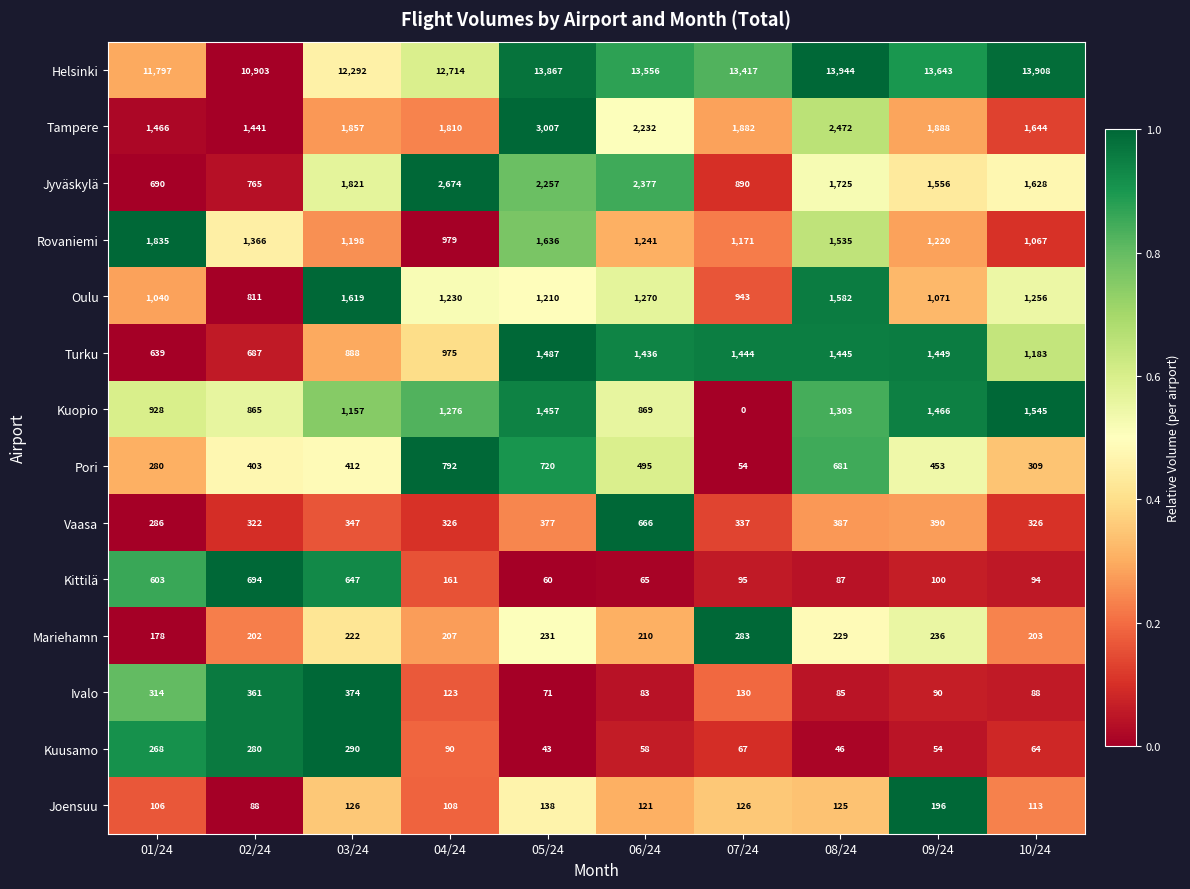

How many data points does each series have?

10